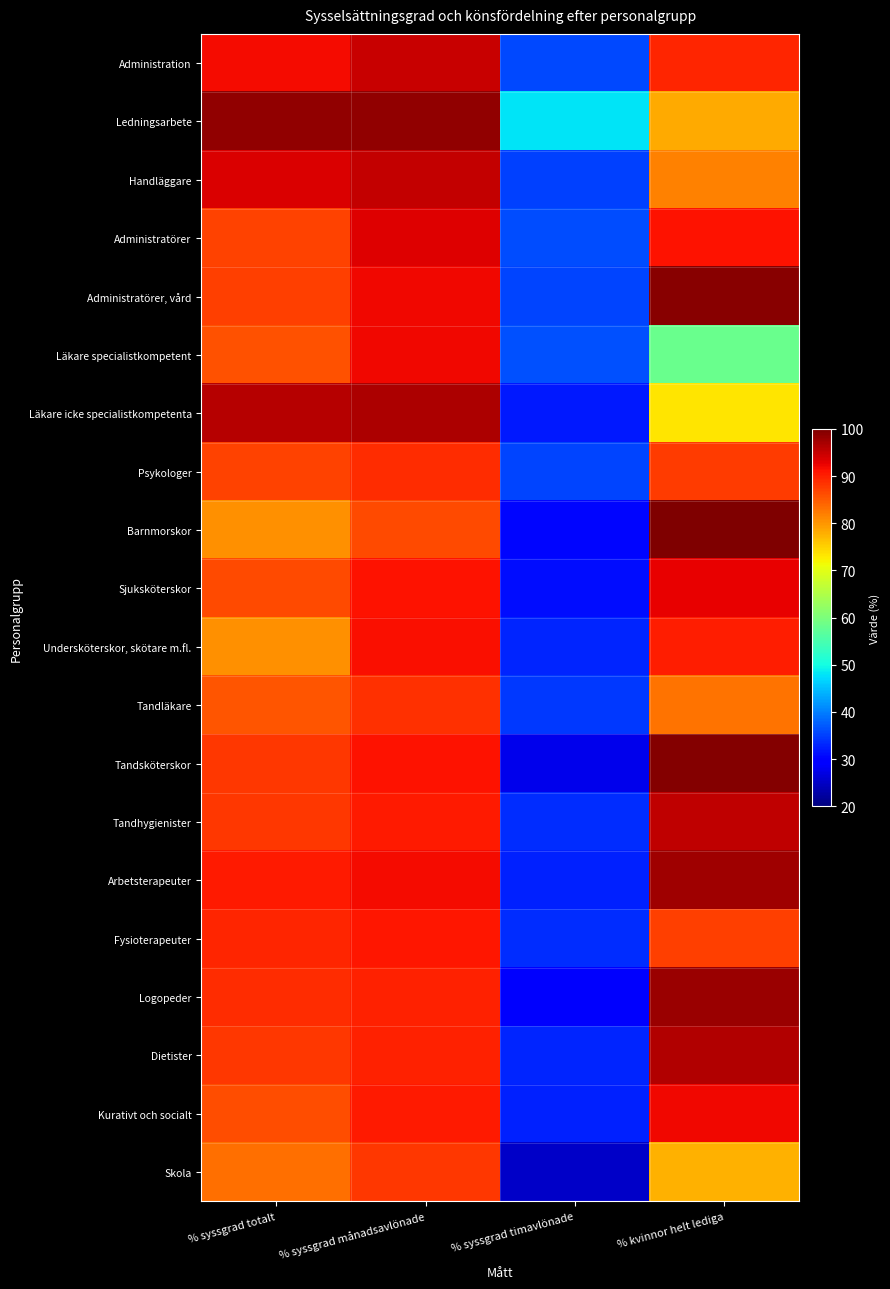

What is the minimum value shown in the chart?

25.2